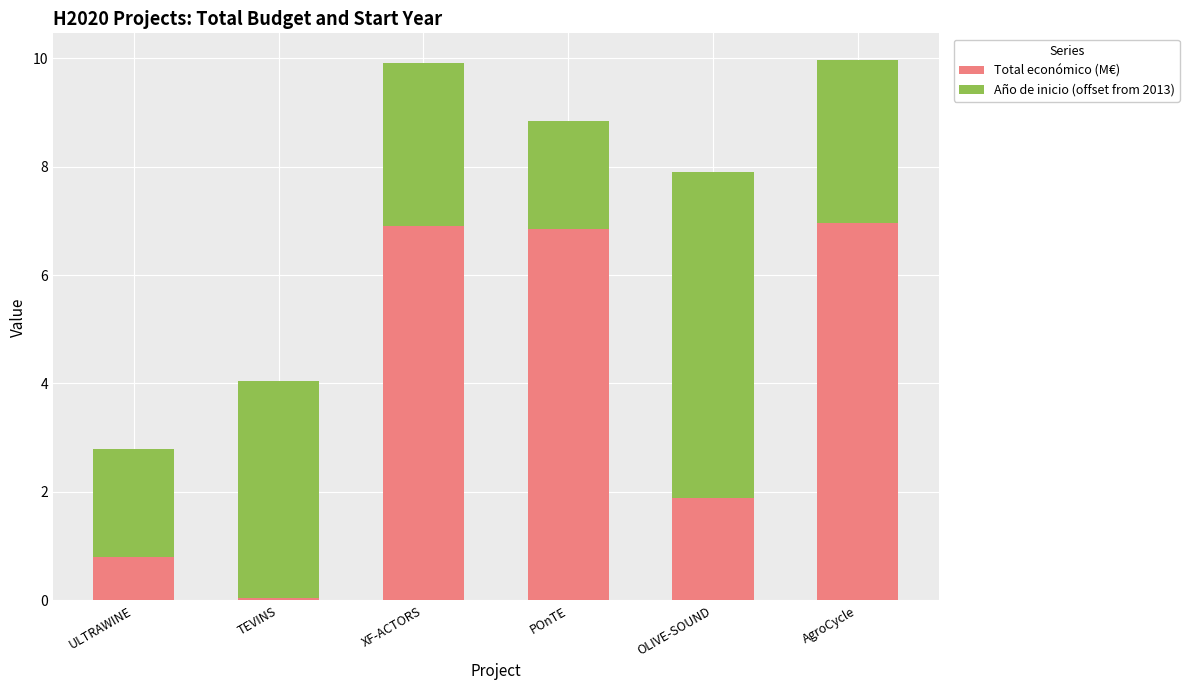

What is the sum of all Total económico (M€) values?

23.5